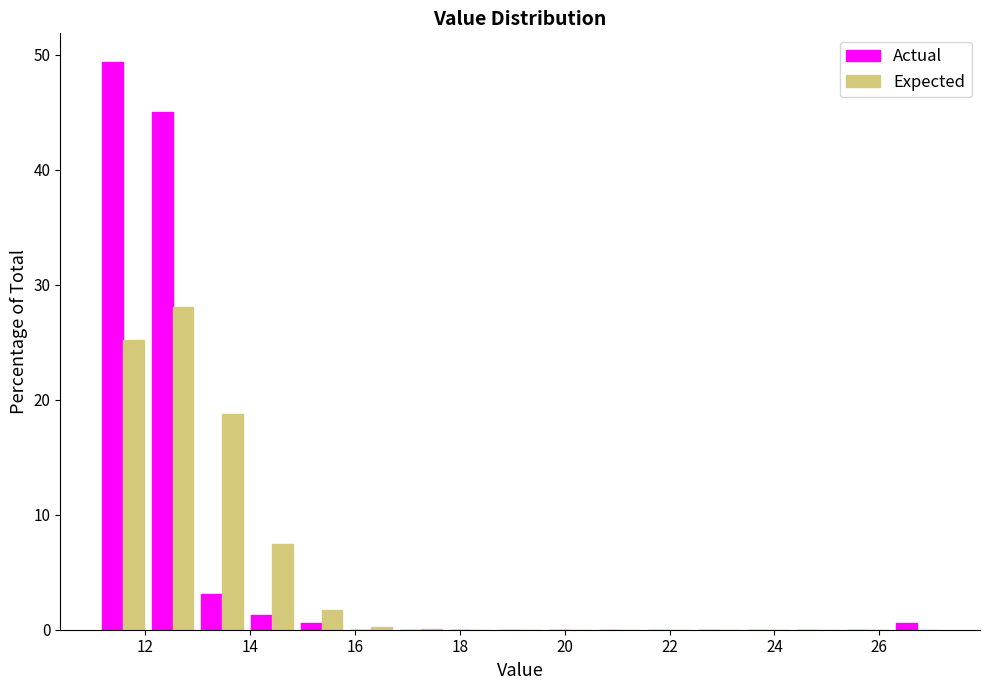

In the Expected series, which range on the x-axis has the tallest bar?

12.0 to 13.0